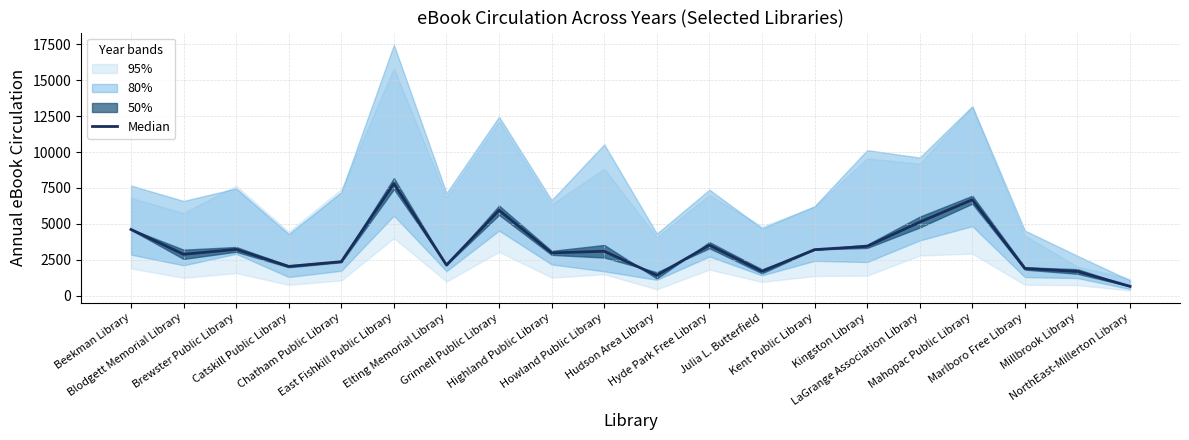

The chart shows a value of 5120.7 at Howland Public Library. True or false?

False